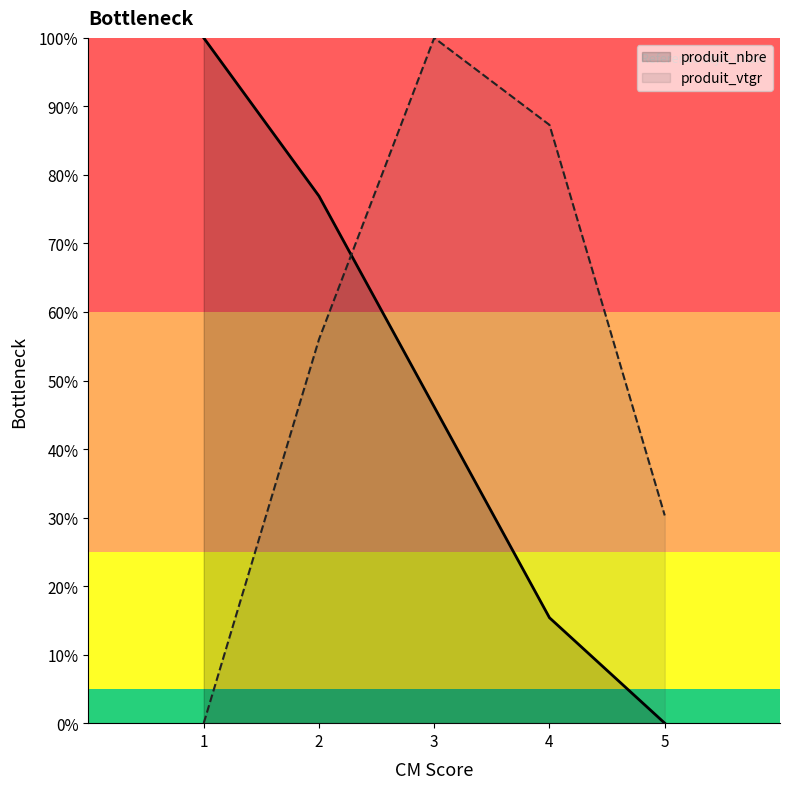

Does the chart have visible grid lines?

No